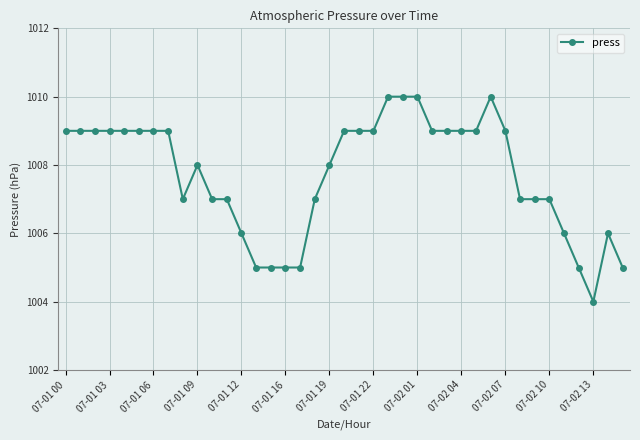

What is the value of the 26th point from the left?

1009